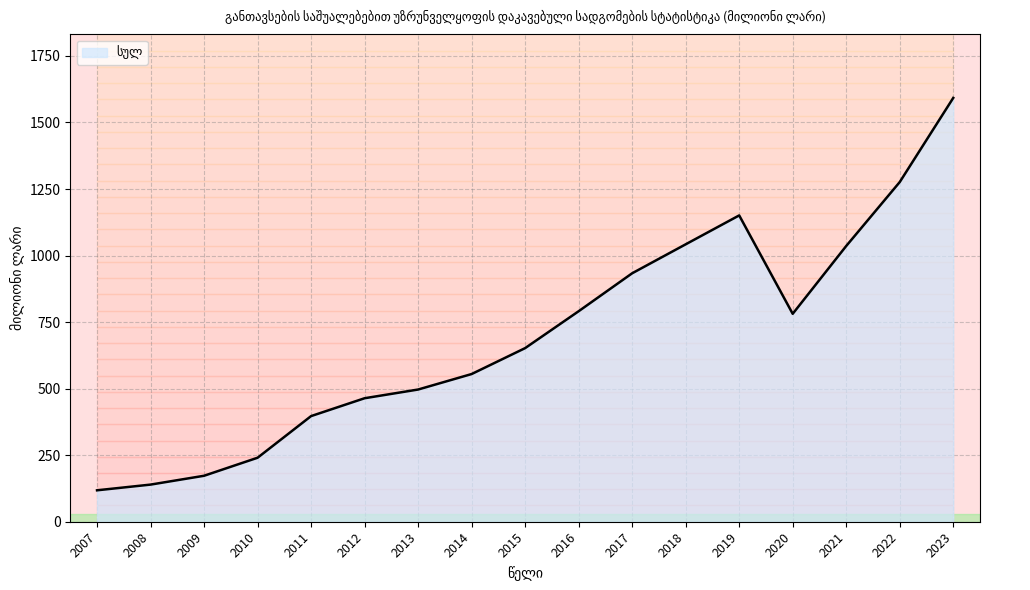

How many points are higher than both their immediate neighbors (excluding endpoints)?

1